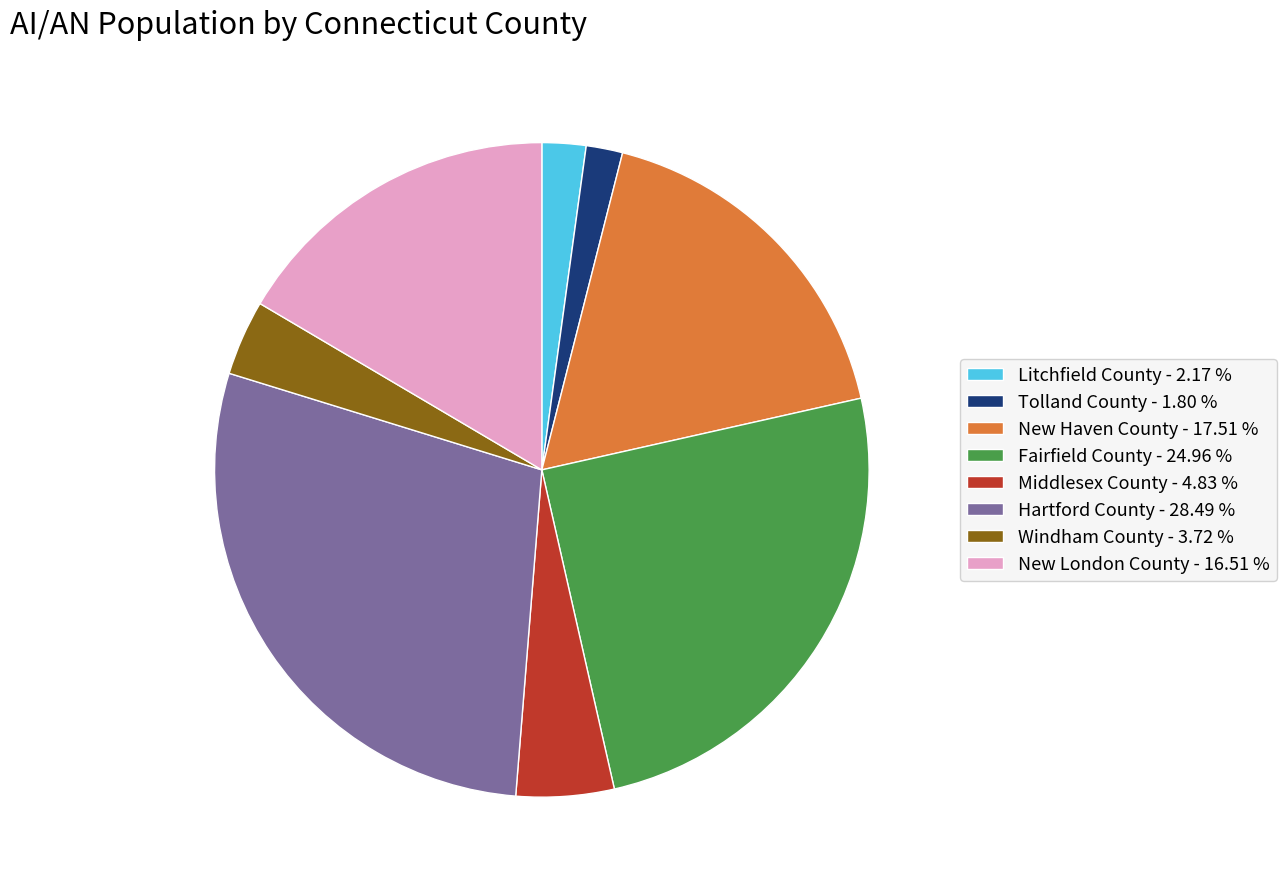

Does Windham County account for over 50% of the chart?

No